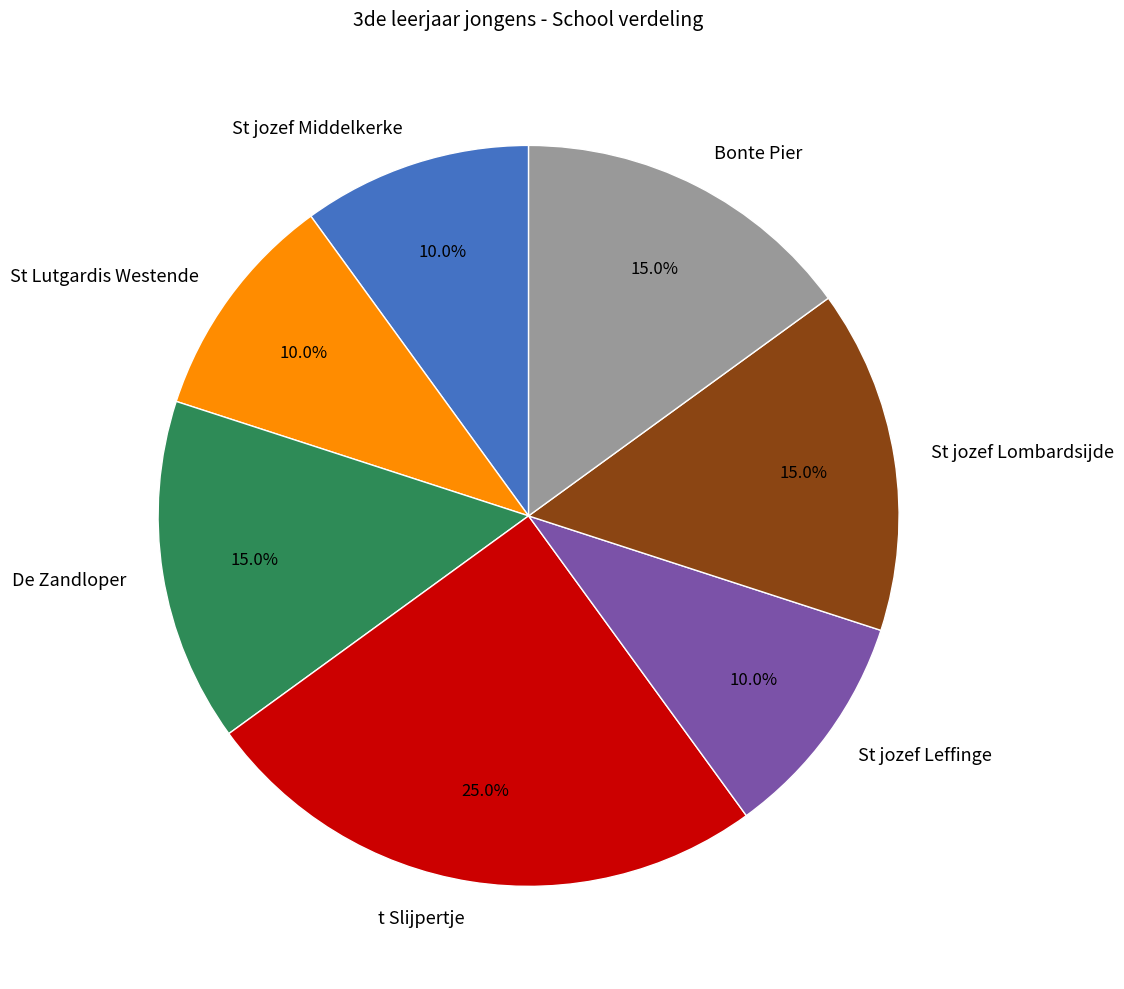

Do St jozef Lombardsijde and St Lutgardis Westende together represent more than half of the pie?

No